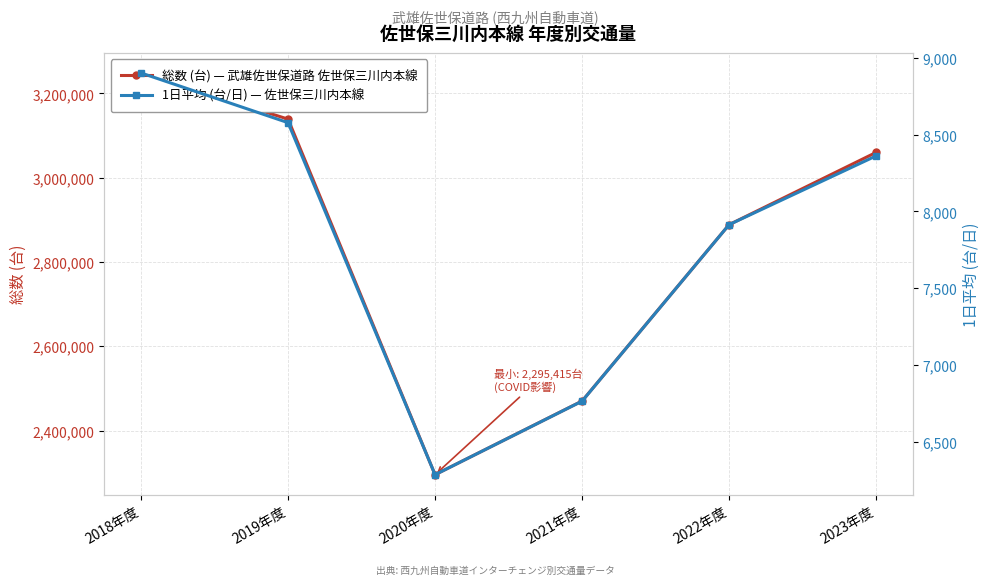

What is the average value of the 1日平均 (台/日) — 佐世保三川内本線 series?

7801